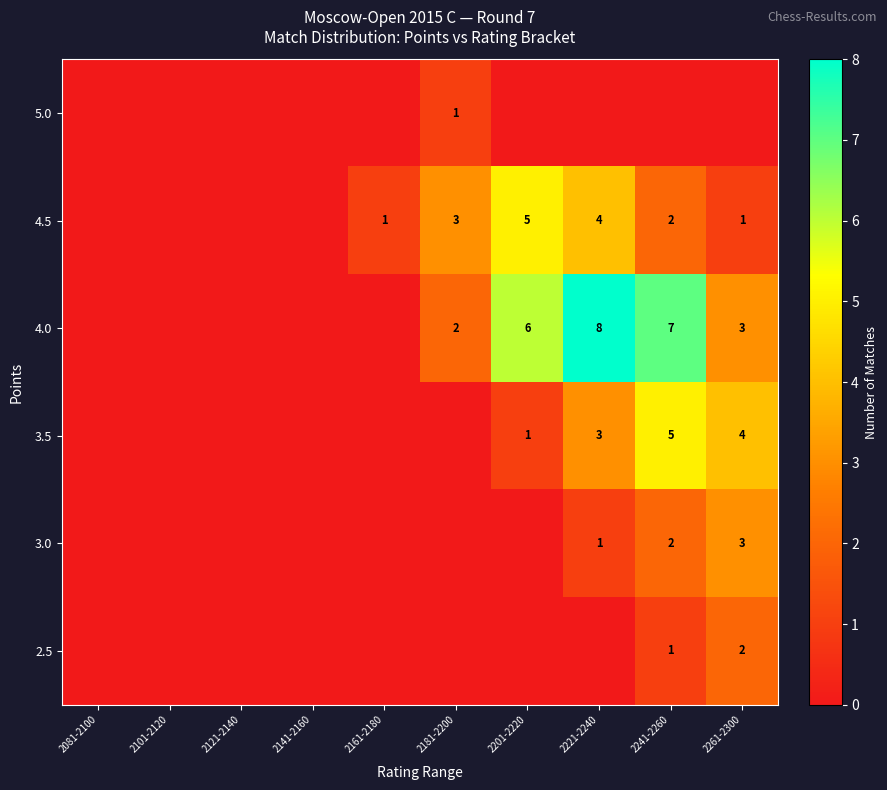

True or false: 4.5 has a value of 2 at 2261-2300.

False